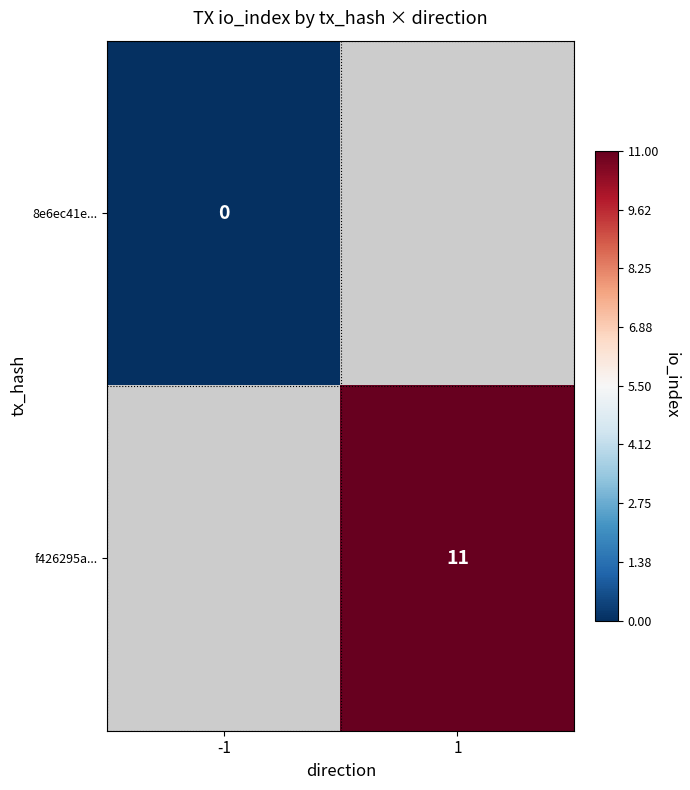

True or false: f426295a... has a value of 3 at 1.

False